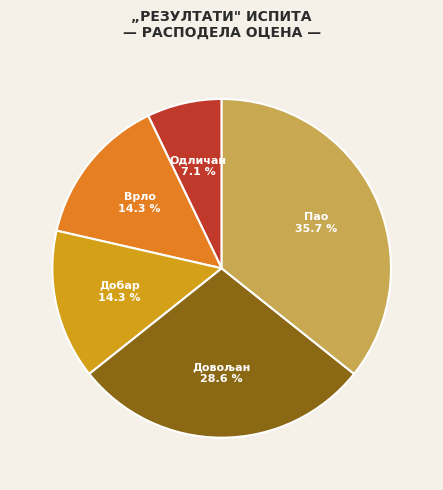

Does any single category account for the majority?

No